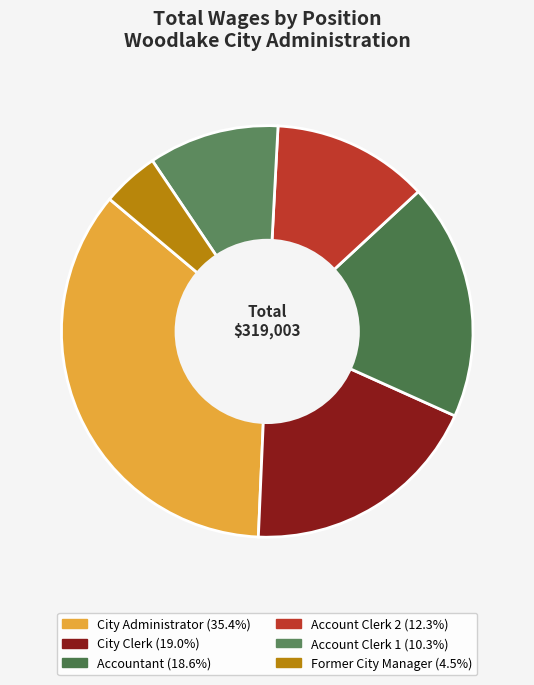

Which has a higher value, City Administrator or Former City Manager?

City Administrator